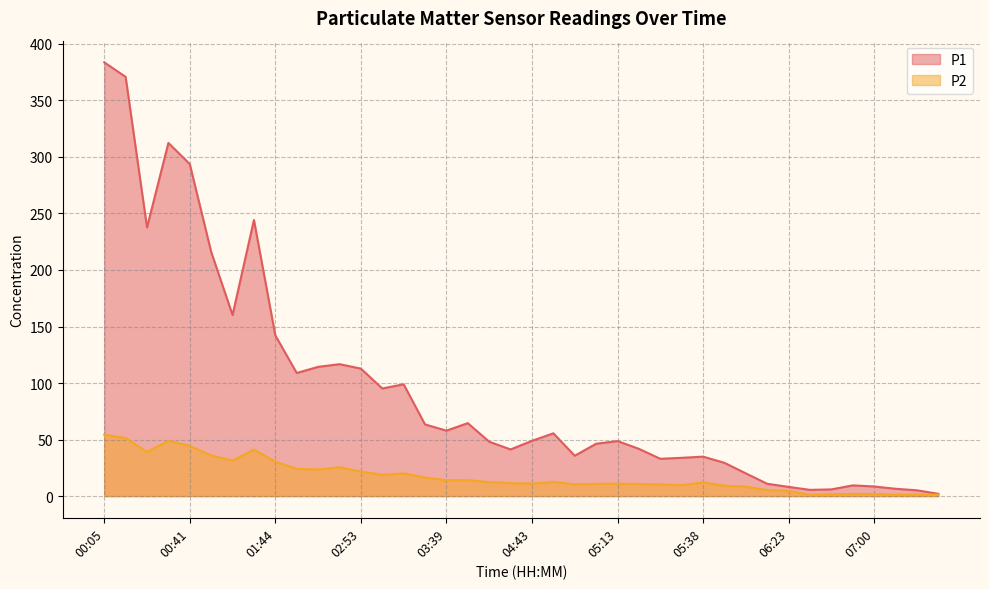

What is the value of the P2 point at the 2nd from the left?

51.4